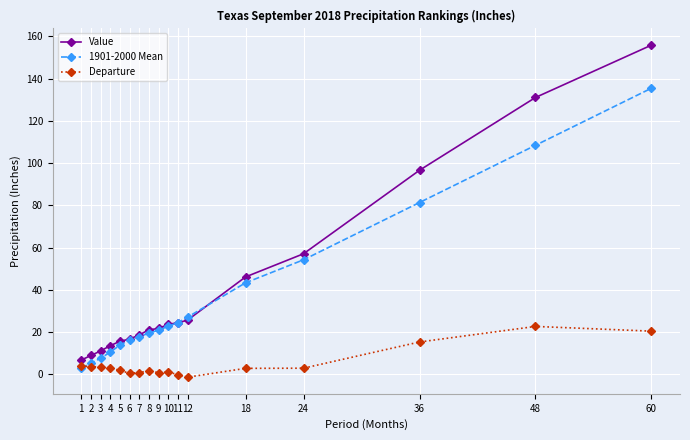

What is the difference between the second highest and minimum values in the Departure series?

21.8